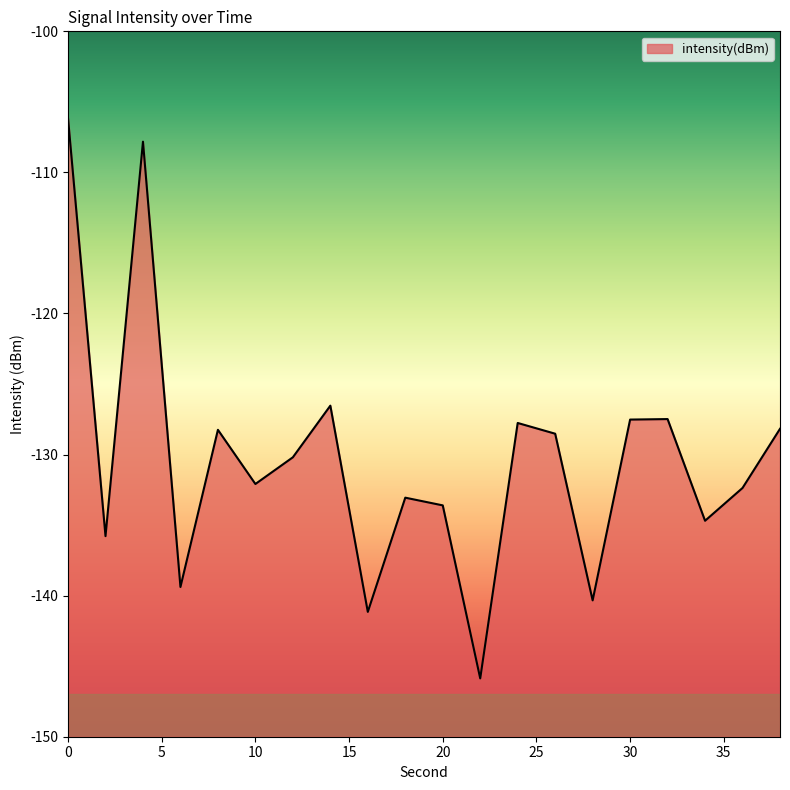

Which has a higher value, 24 or 4?

4